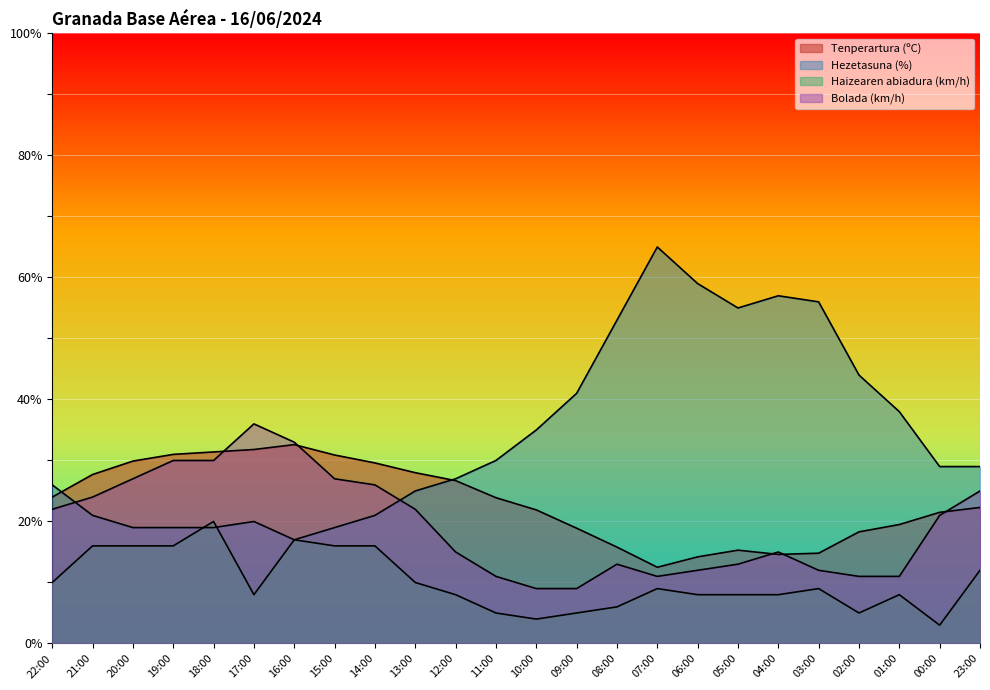

What is the approximate value of Bolada (km/h) at 10:00?

9.0